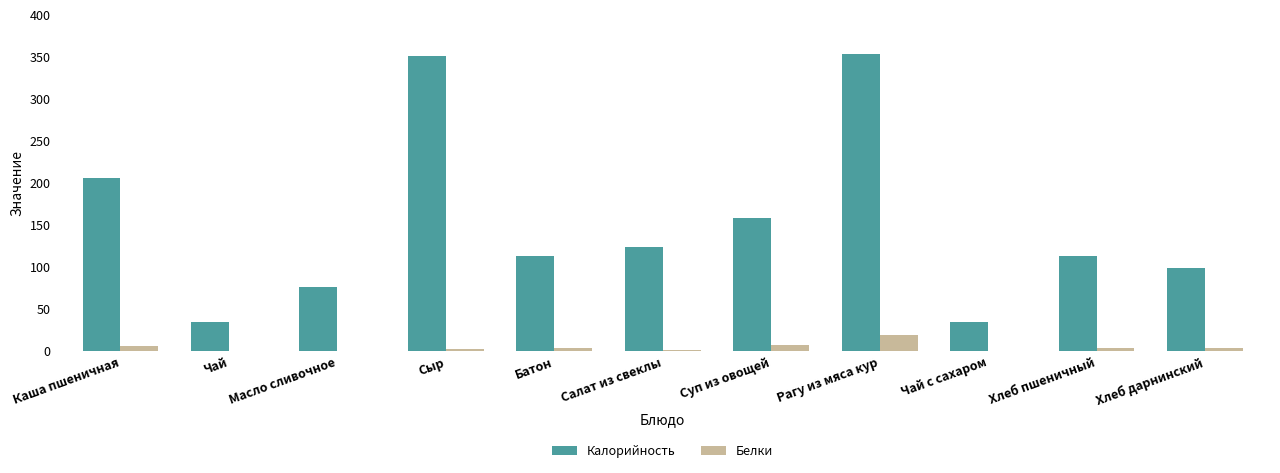

The Калорийность series shows 210.5 at Салат из свеклы. True or false?

False